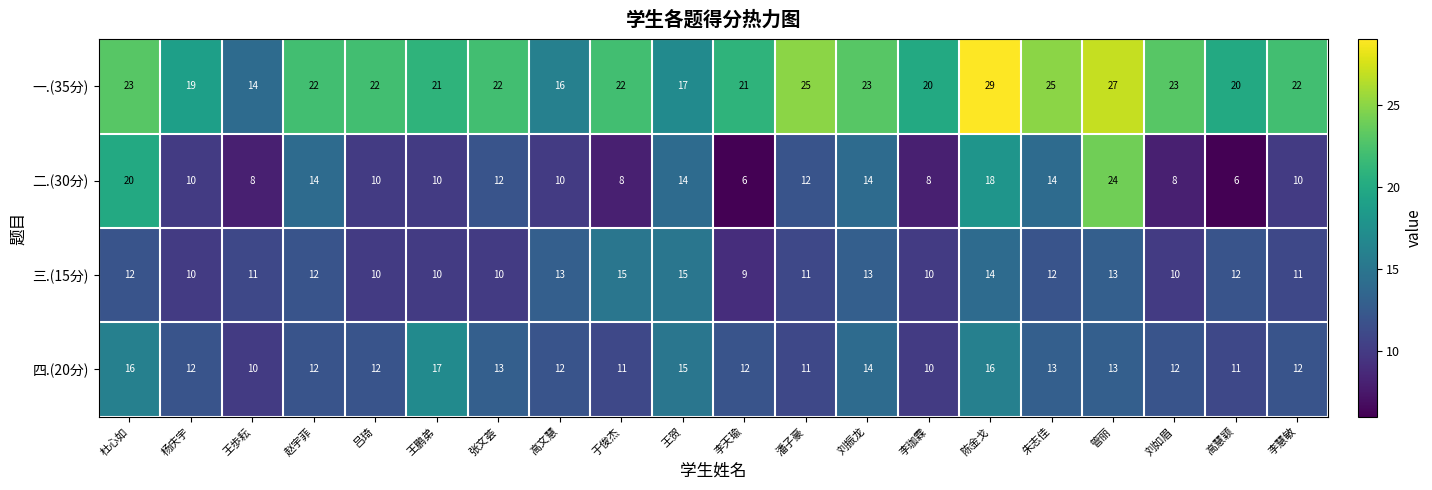

What is the difference between the highest and lowest values at 李慧敏?

12